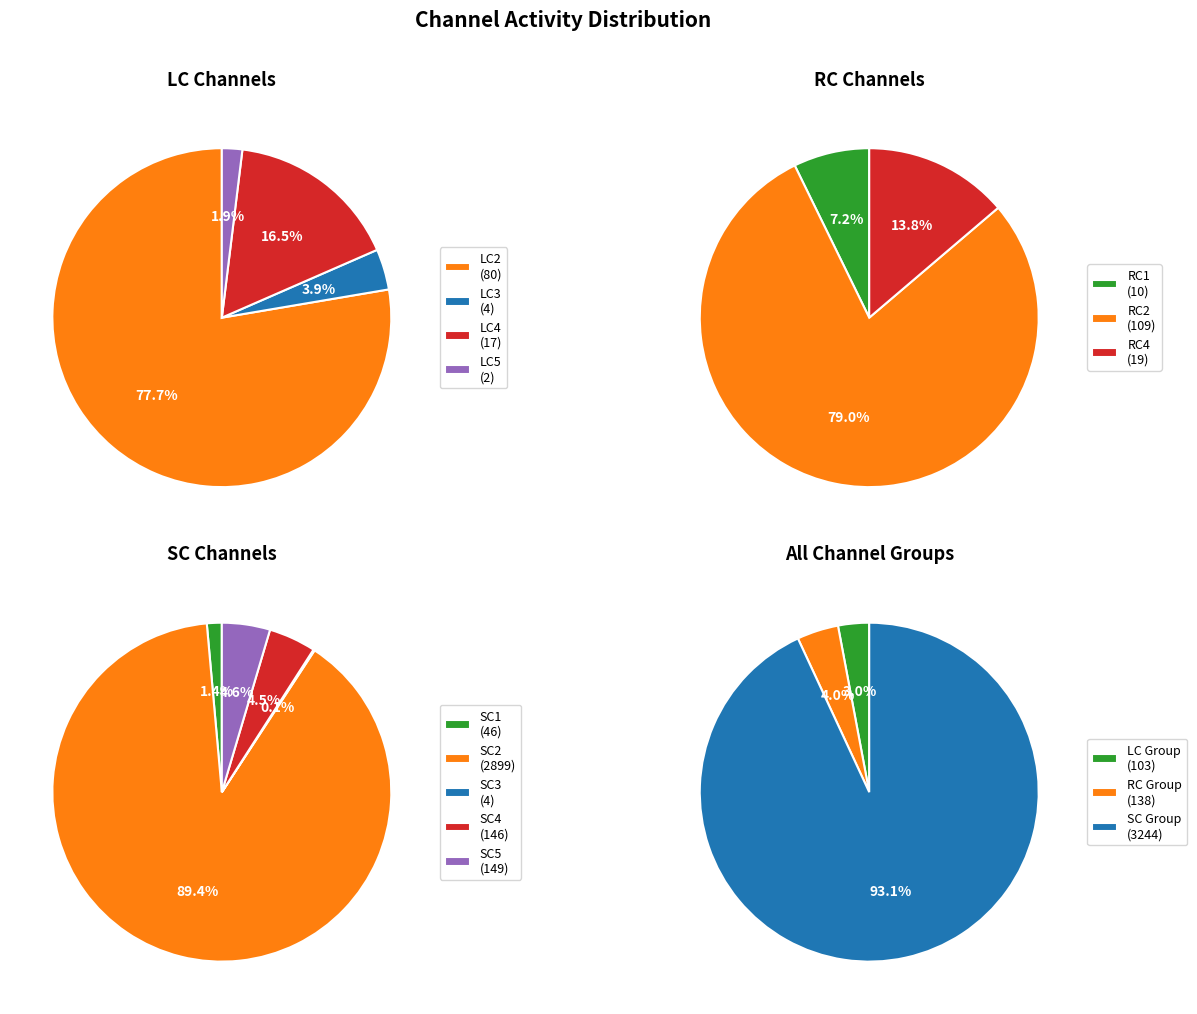

Count the number of slices in the pie.

15